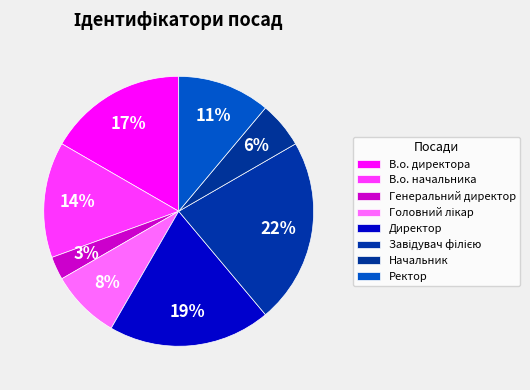

Does В.о. начальника represent more than half of the total?

No